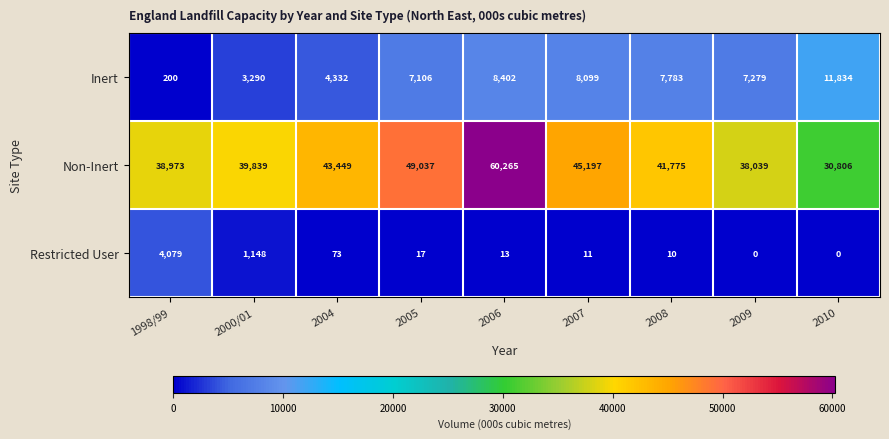

List the labels in order of Non-Inert value, largest first.

2006, 2005, 2007, 2004, 2008, 2000/01, 1998/99, 2009, 2010